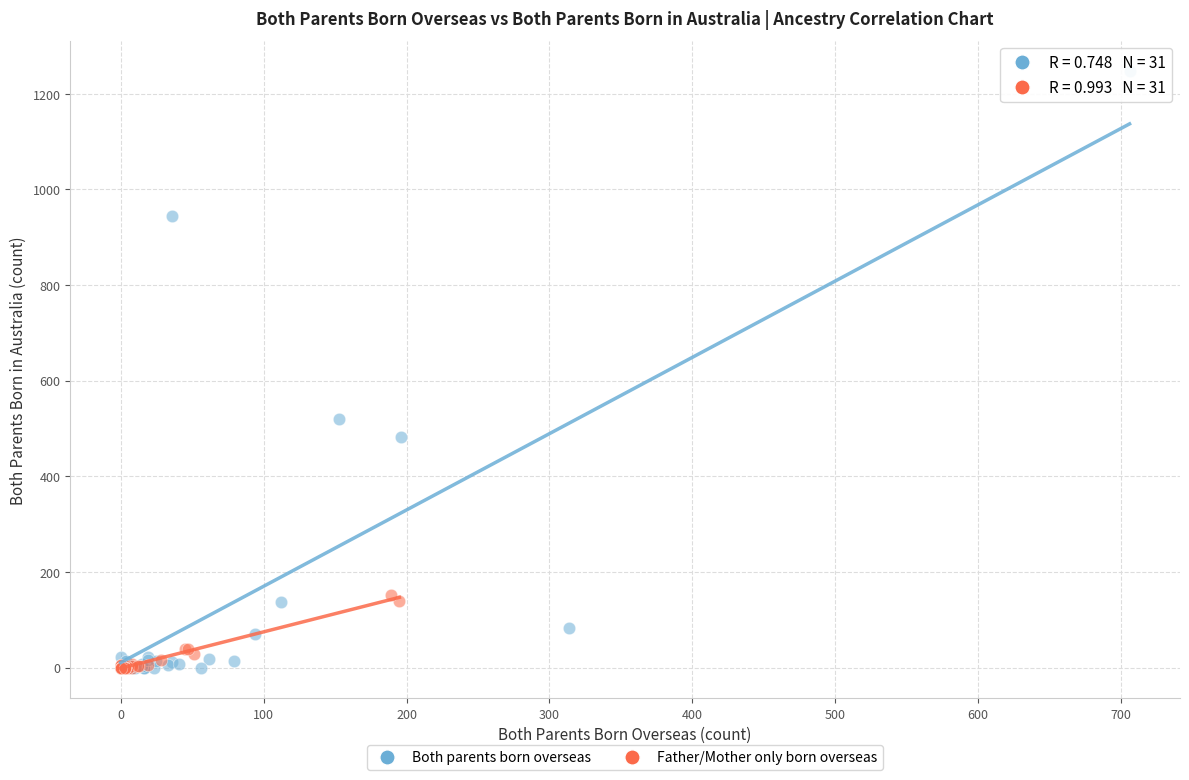

Which series contains the highest Y value?

Both parents born overseas